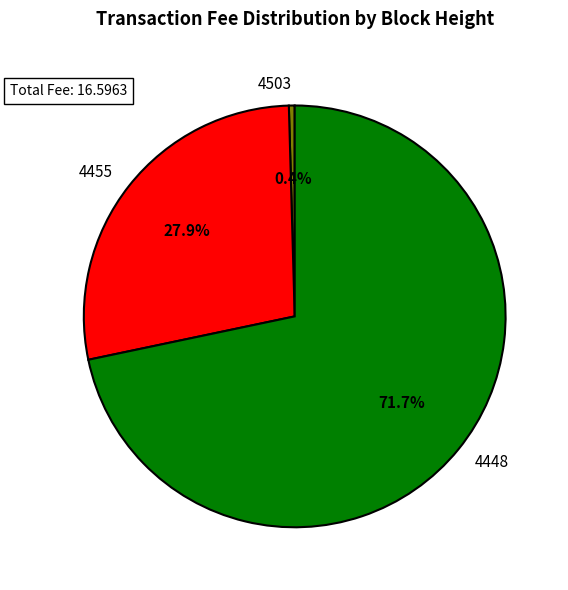

Is there any slice that represents more than half of the pie?

Yes